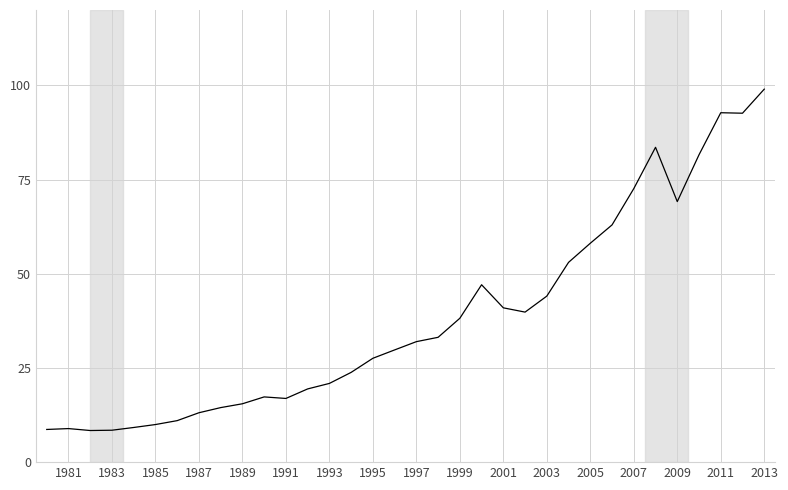

What is the maximum value shown in the chart?

99.0